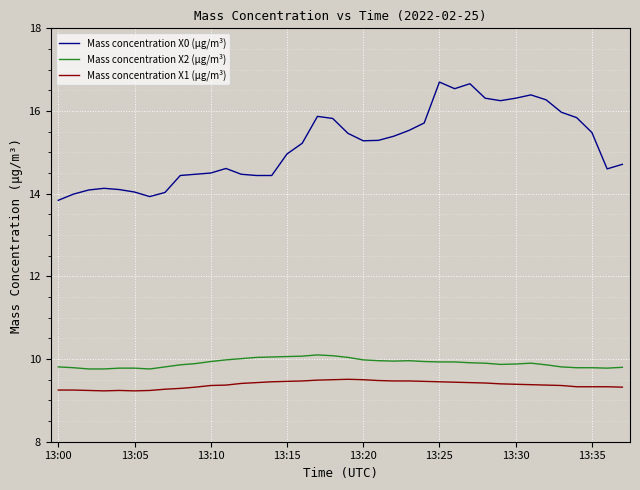

What is the difference between the maximum and minimum values in the Mass concentration X0 (μg/m³) series?

2.9